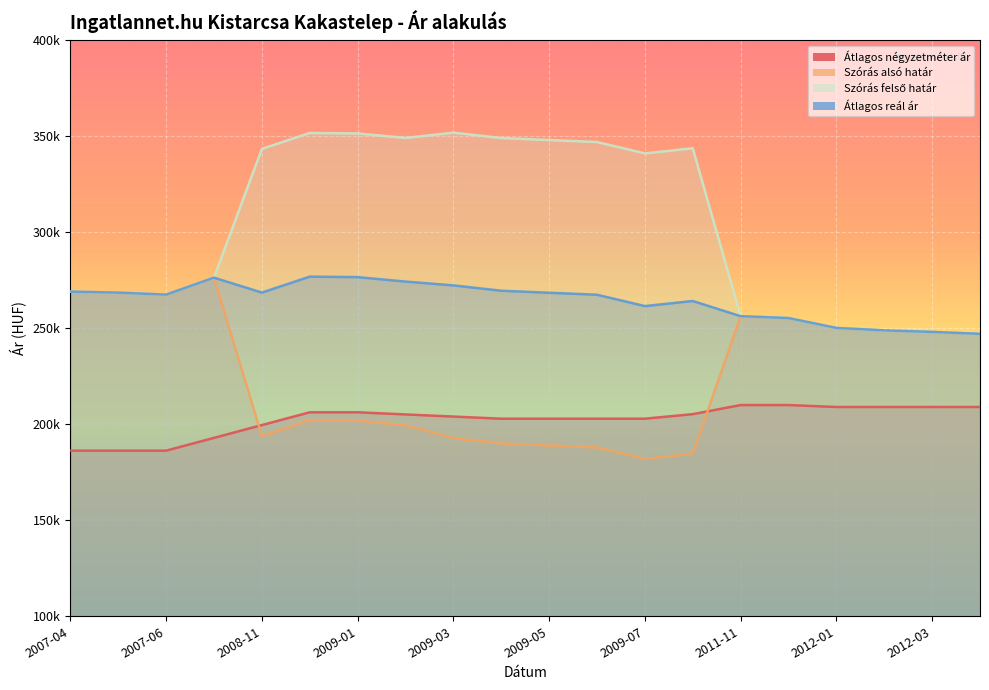

Between 2009-08 and 2011-11, which series saw the biggest shift?

Szórás felső határ